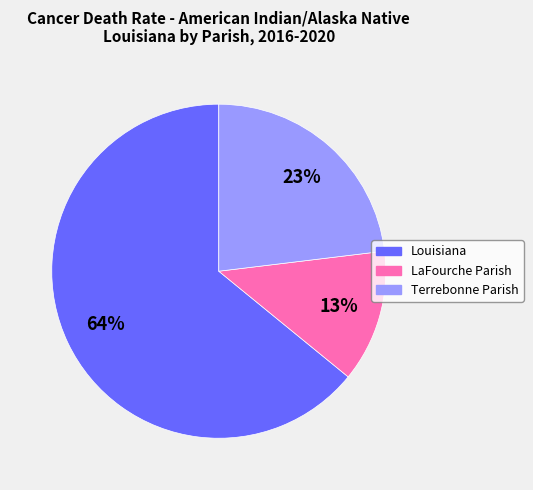

Is the sum of Louisiana and Terrebonne Parish greater than half?

Yes